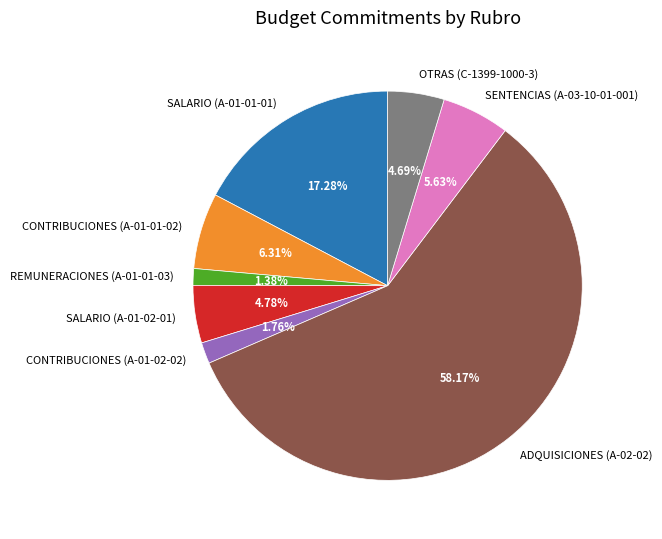

Between CONTRIBUCIONES (A-01-02-02) and SALARIO (A-01-02-01), which is larger?

SALARIO (A-01-02-01)